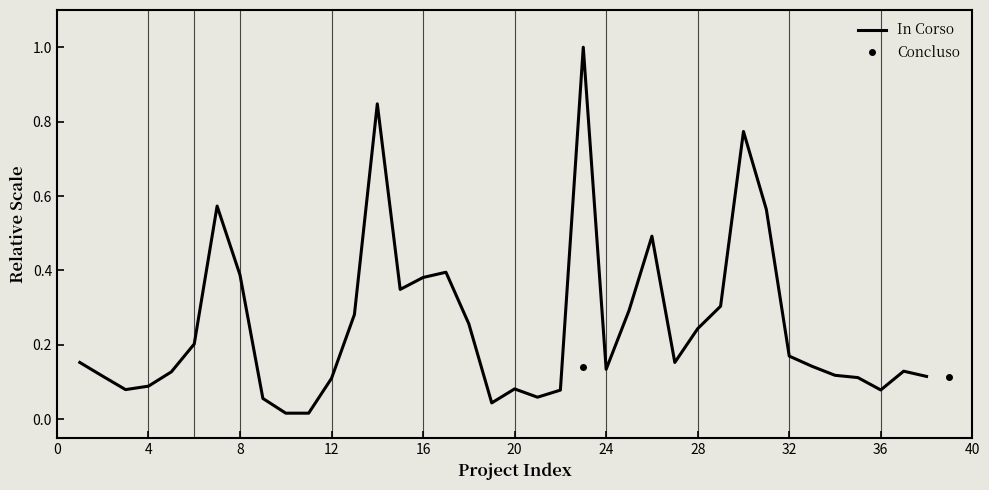

What is the highest value of the In Corso series?

1.0